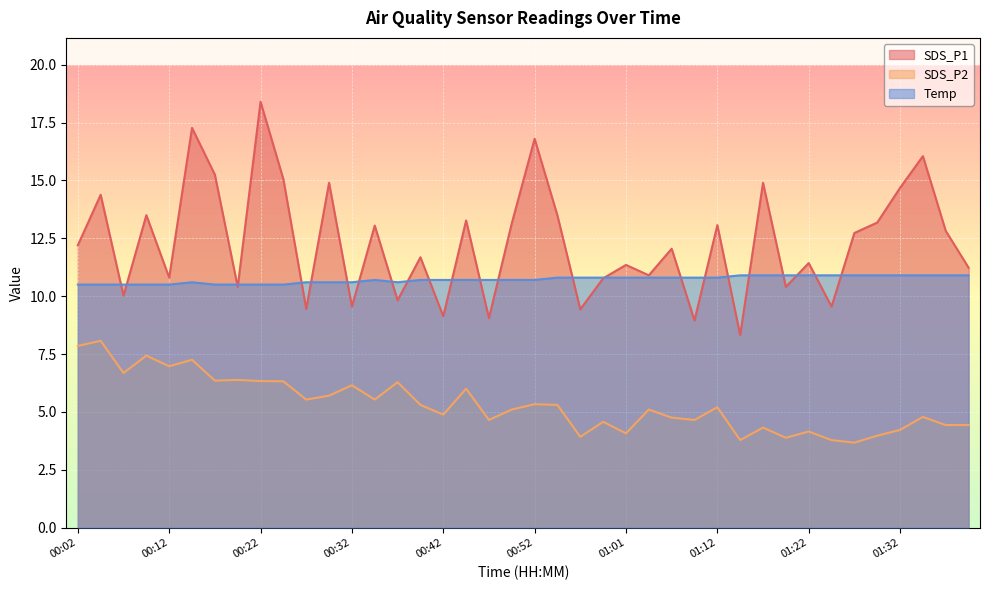

What are all the series names shown in the legend?

SDS_P1, SDS_P2, Temp